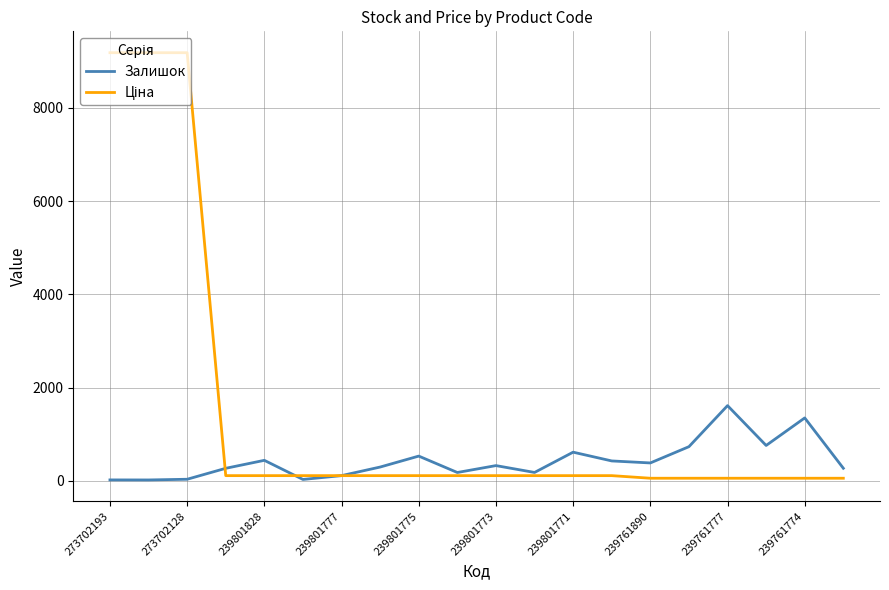

What is the maximum value shown in the chart?

9185.9